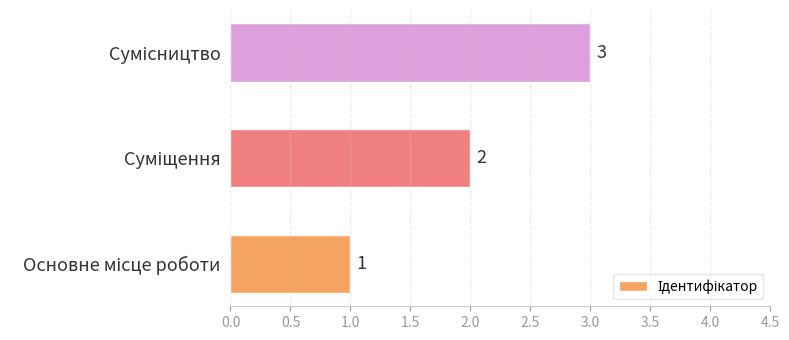

How many values are between 1 and 3?

3